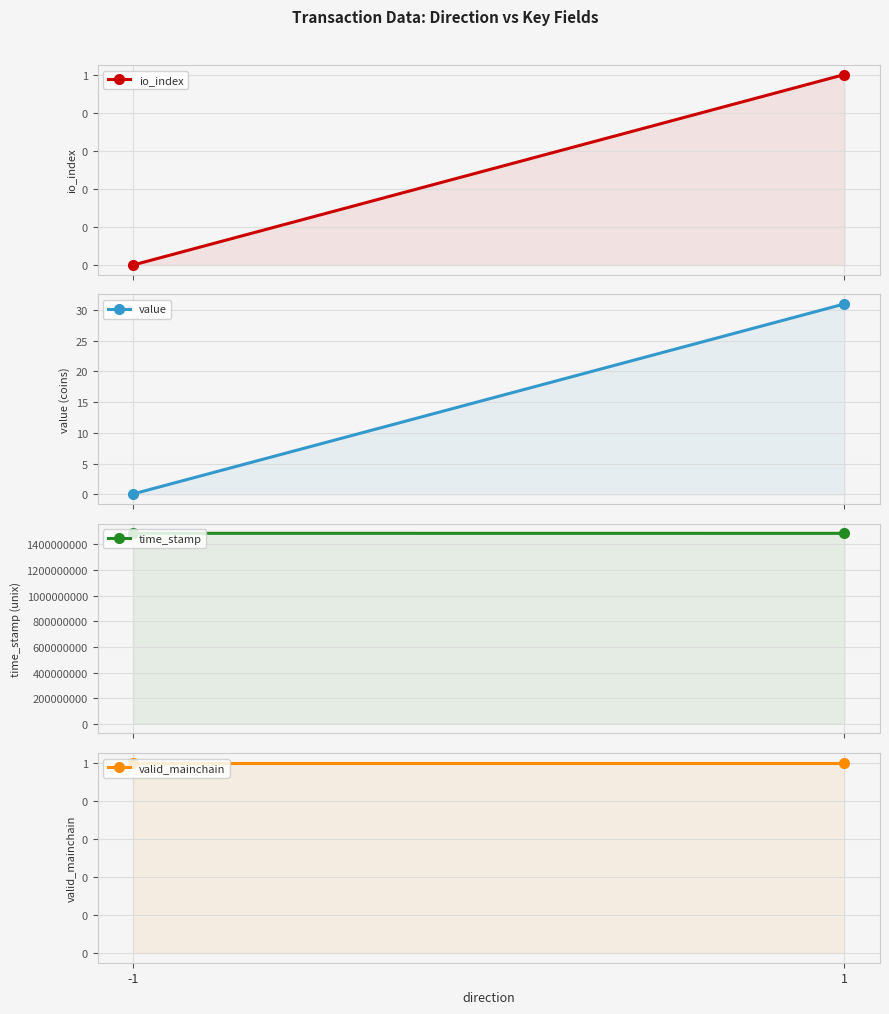

Reading left to right, transcribe all the data shown in this chart.

io_index: -1=0.0	1=1.0
value: -1=0.1	1=30.9
time_stamp: -1=1485937330.0	1=1485771812.0
valid_mainchain: -1=1.0	1=1.0